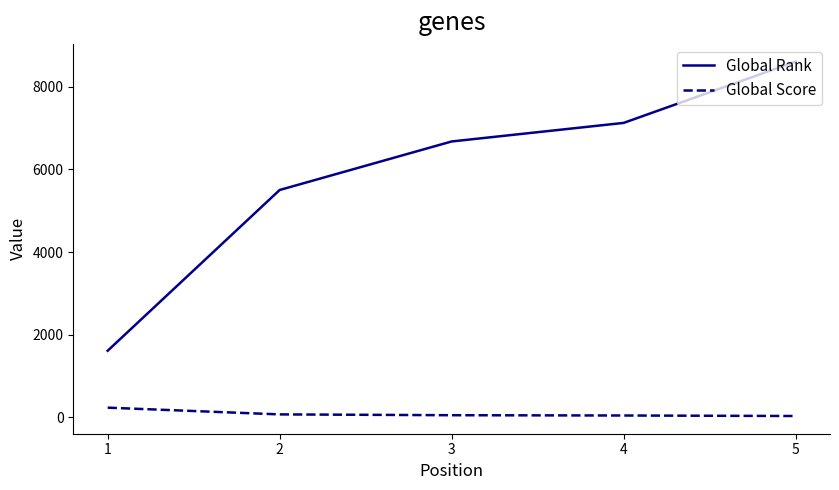

Which series has the widest spread of values?

Global Rank